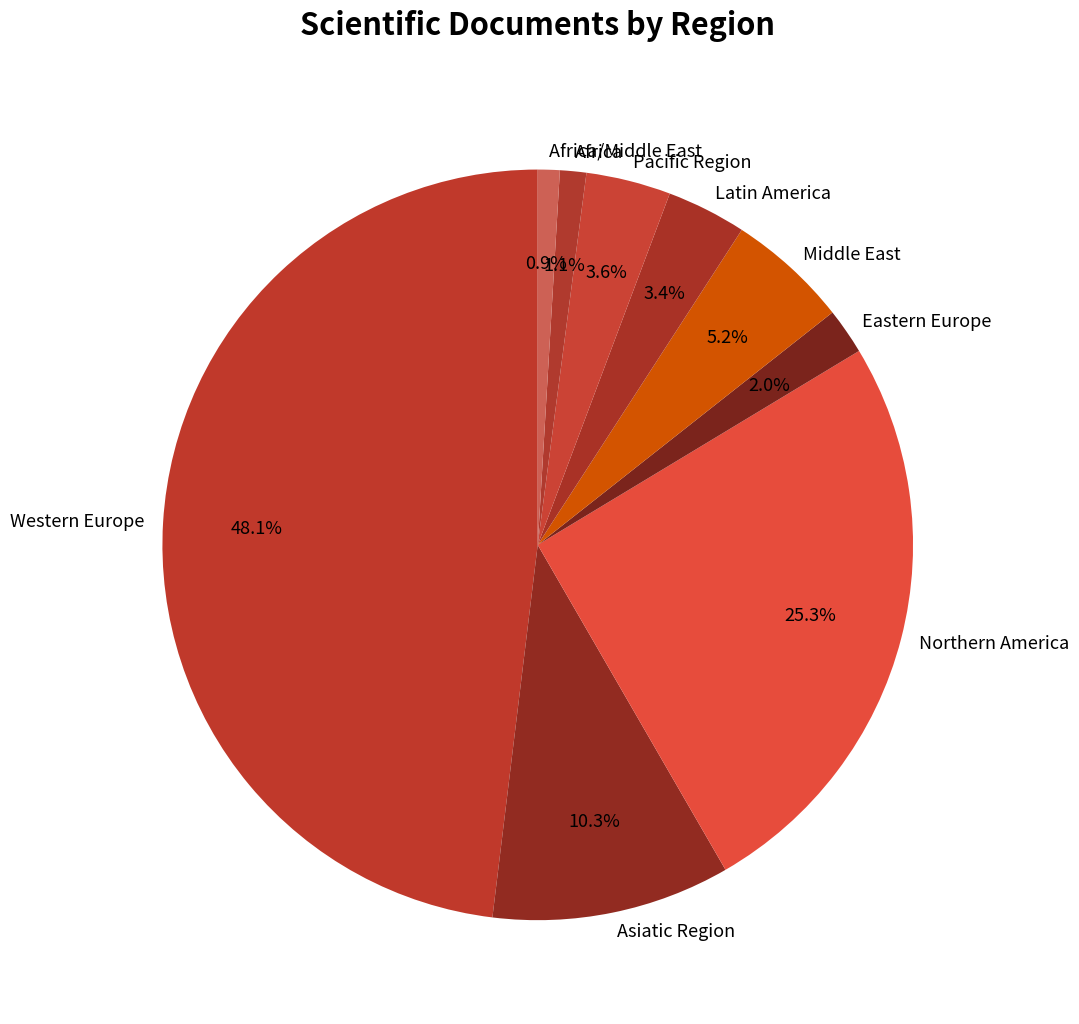

To the nearest percent, what is the difference between the Africa and Middle East slice percentages?

4%